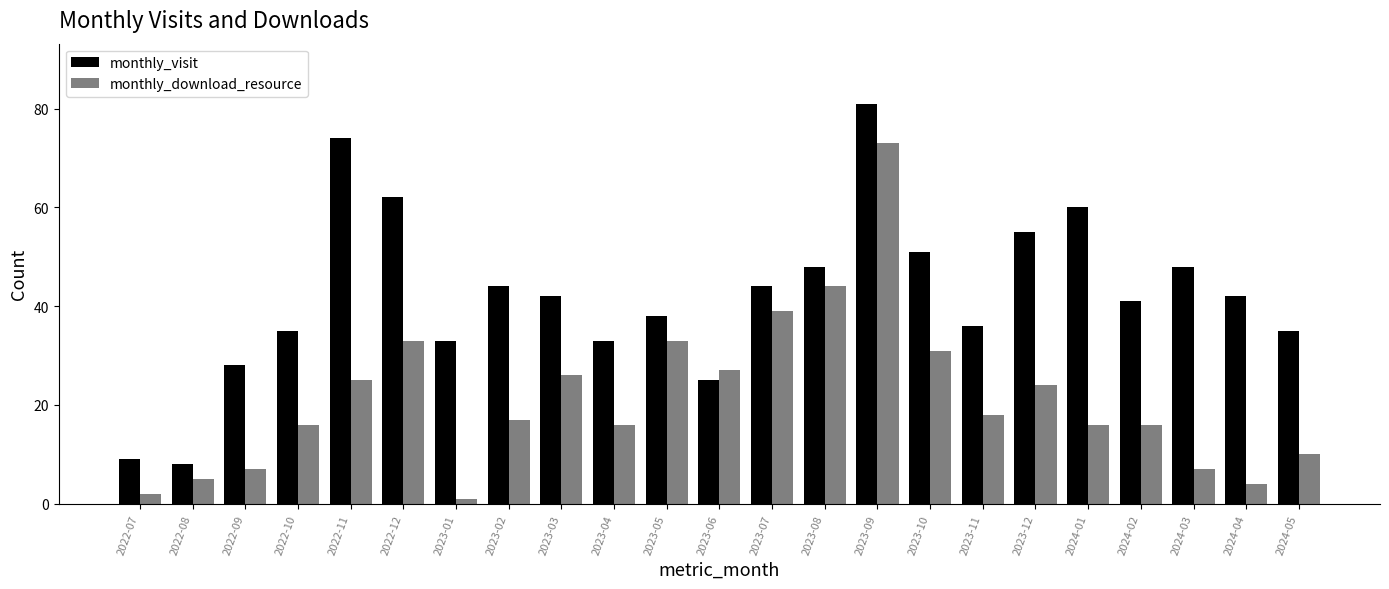

Read the monthly_download_resource value at 2024-01.

16